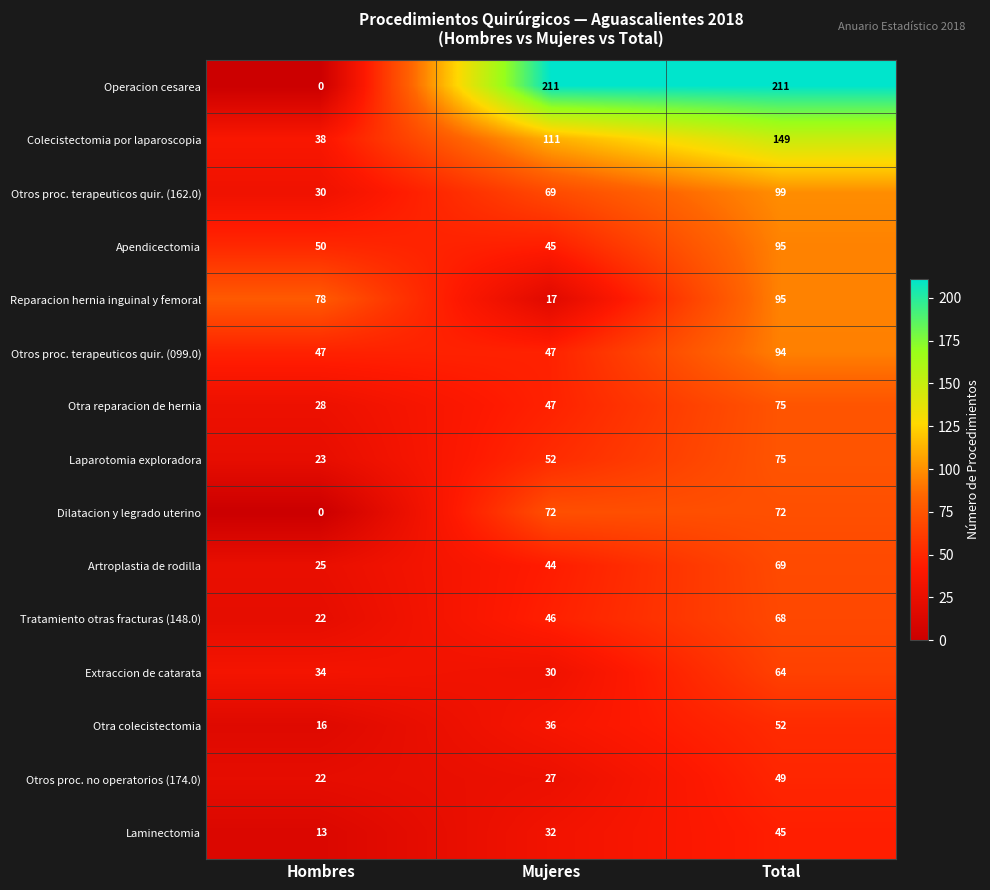

Which series has the widest spread of values?

Operacion cesarea